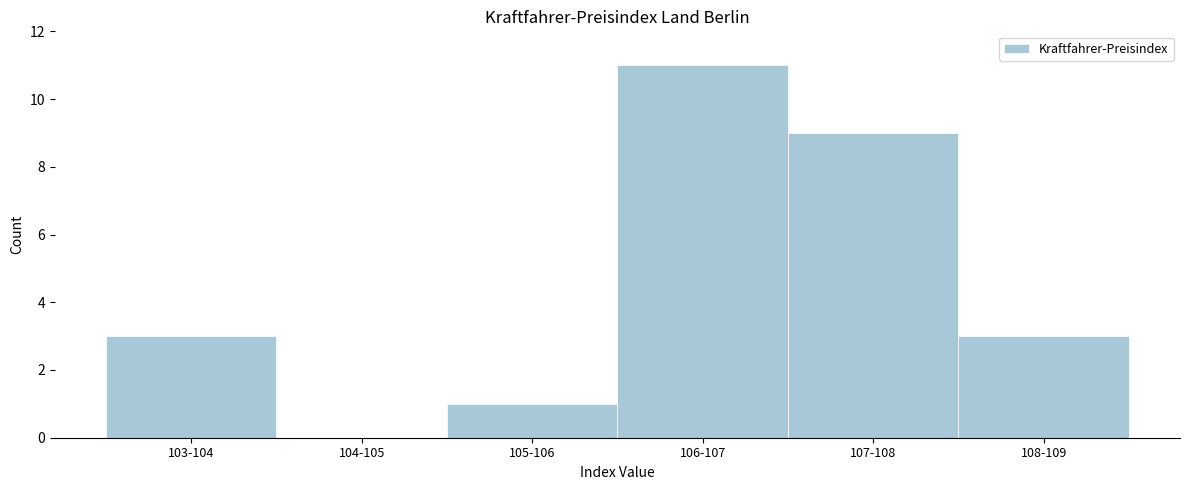

Reading left to right, list all the values displayed in this chart.

103-104=3	104-105=0	105-106=1	106-107=11	107-108=9	108-109=3